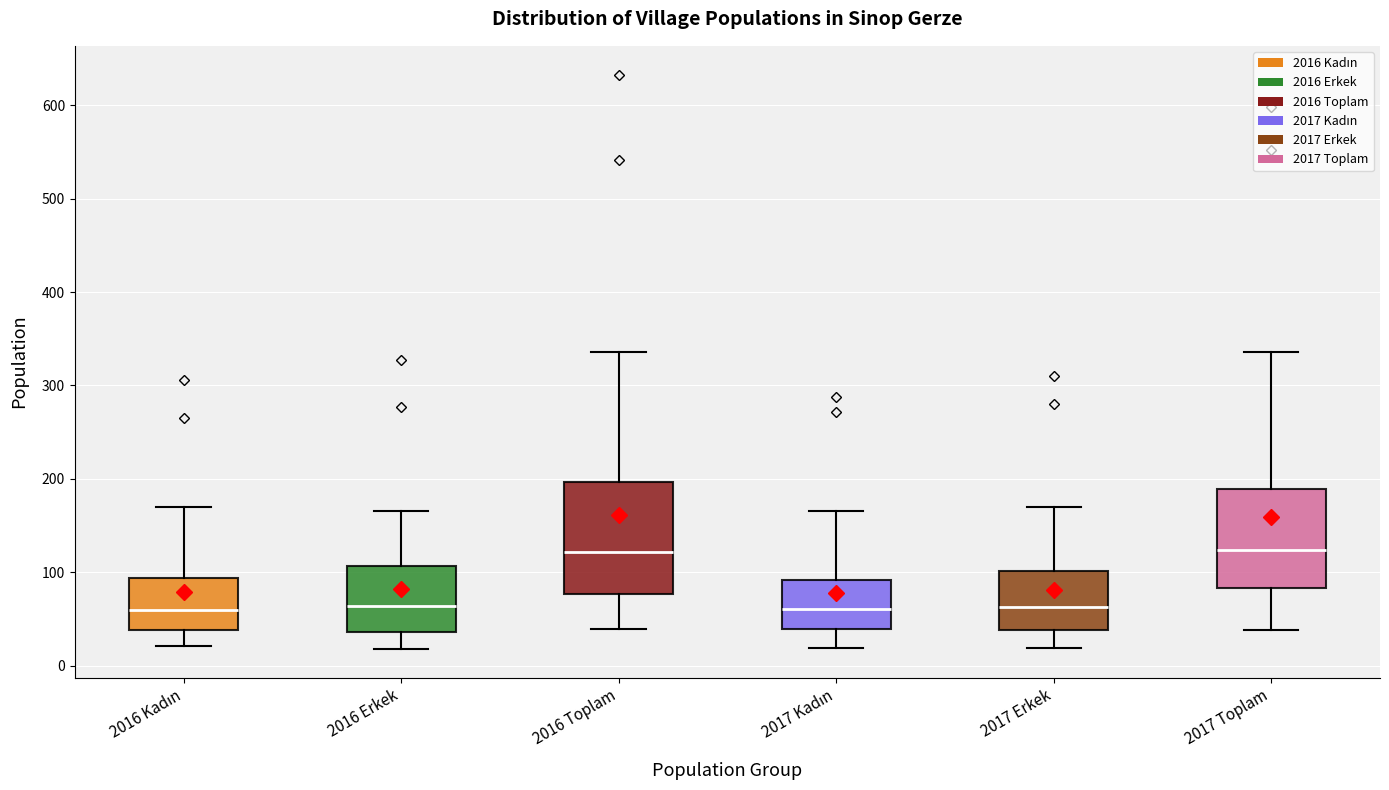

Comparing the boxes themselves (not the whiskers), which one is the tallest?

2016 Toplam